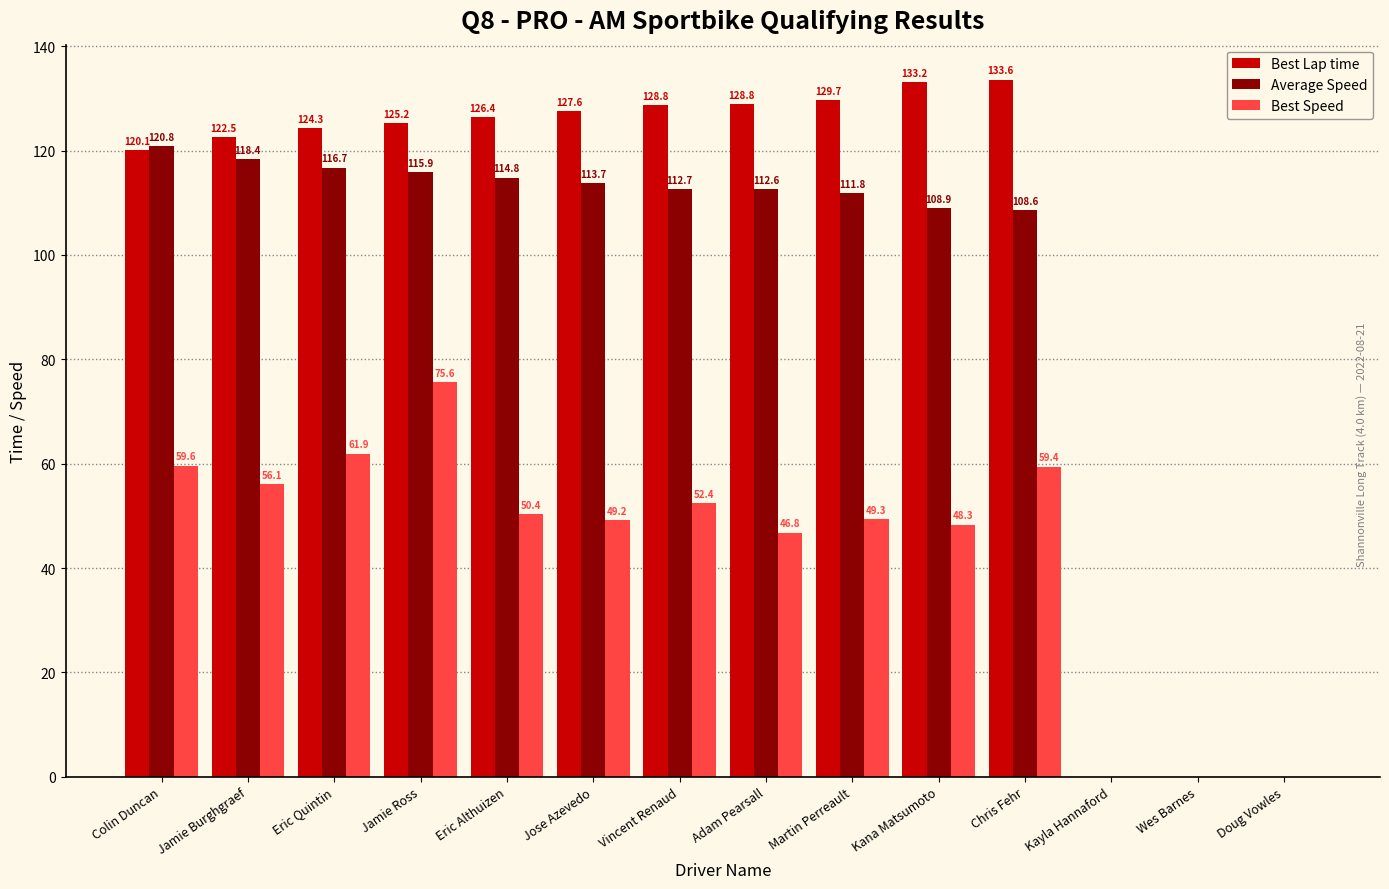

Which series changed the most between Colin Duncan and Jamie Ross?

Best Speed